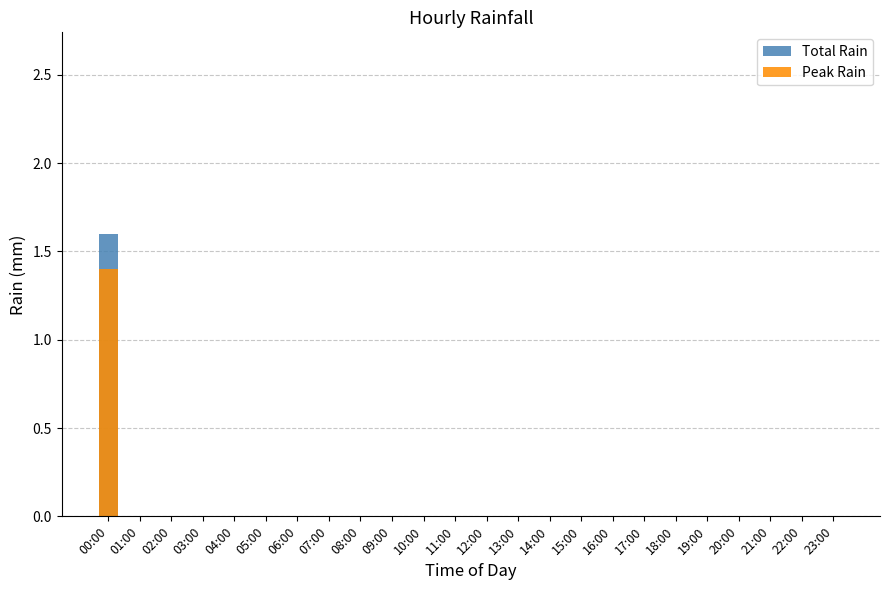

The Peak Rain series shows 0.7 at 02:00. True or false?

False